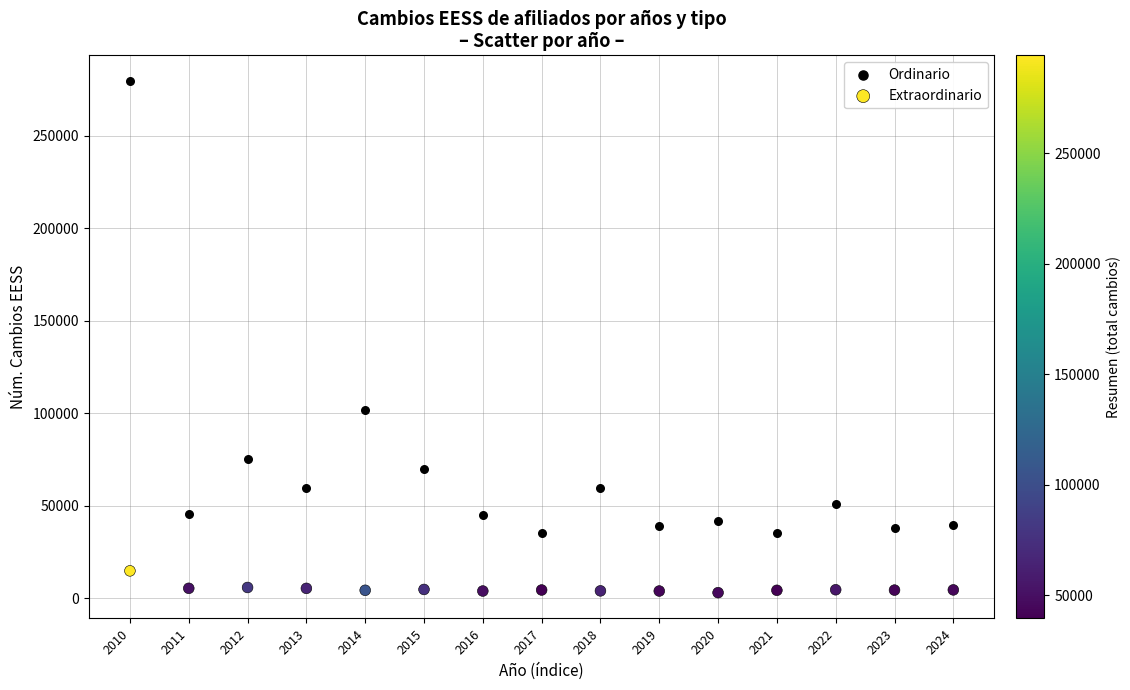

Across all series, what Y value is closest to 141273?

101725